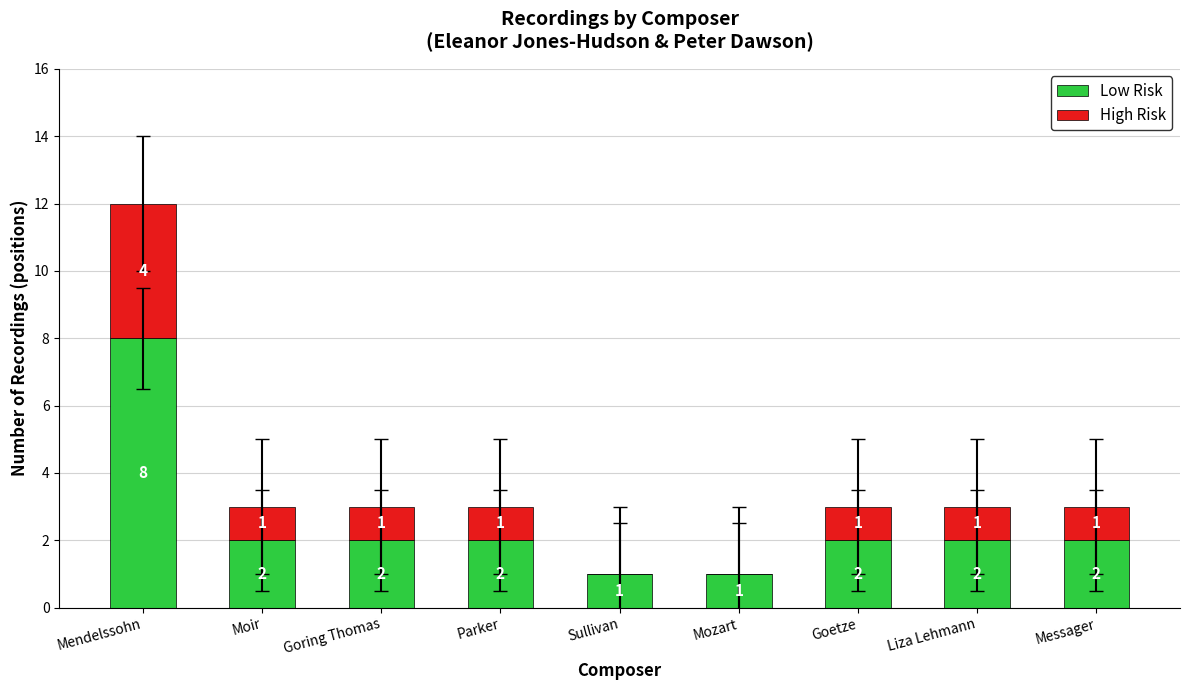

What is the approximate value of Low Risk at Mendelssohn?

8